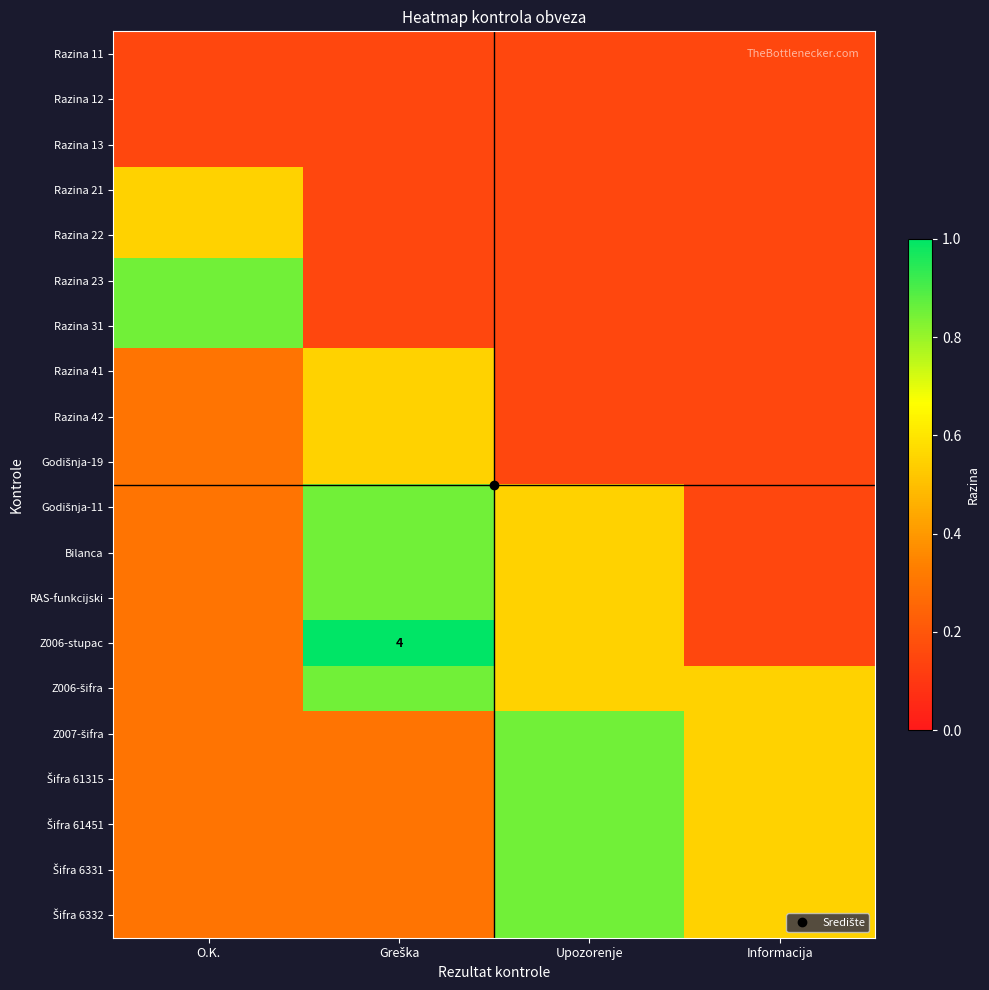

Is the value of Razina 21 at O.K. greater than the value of RAS-funkcijski at Greška?

No